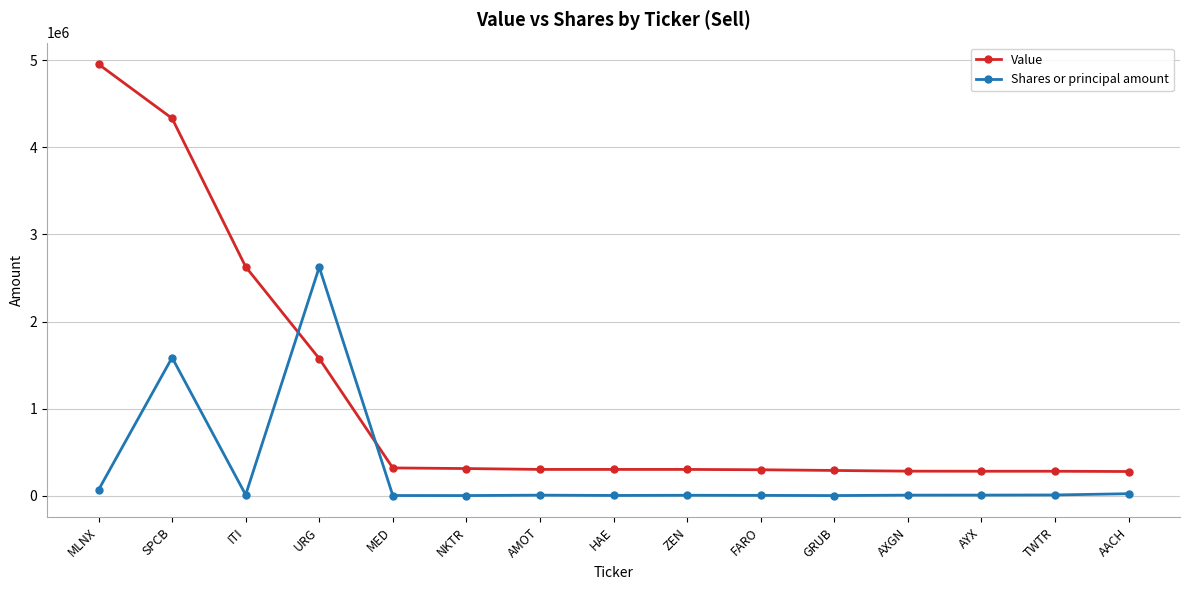

What is the maximum value shown in the chart?

4954000